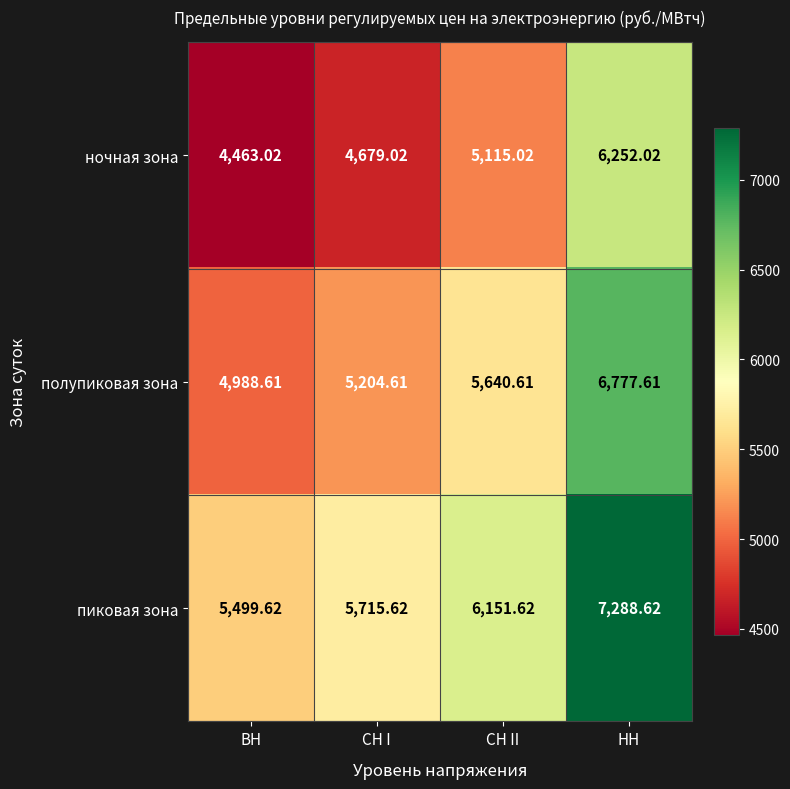

Which series has the largest total across all categories?

пиковая зона